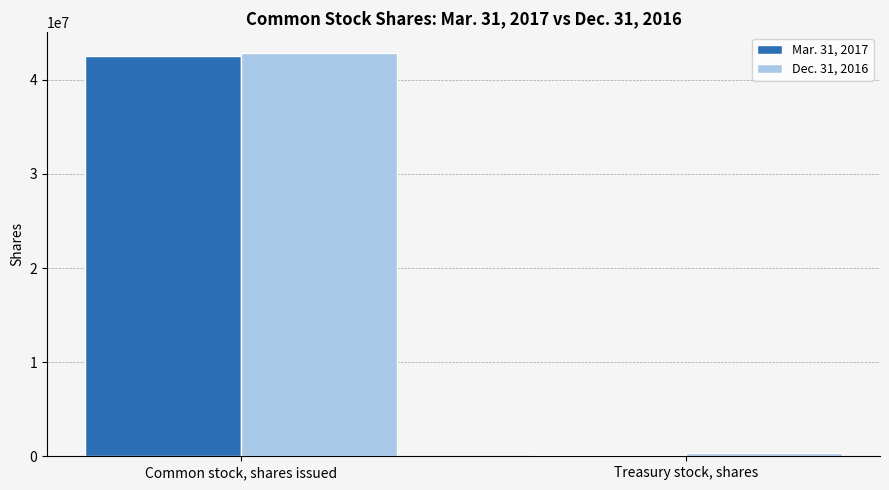

What are all the series names shown in the legend?

Mar. 31, 2017, Dec. 31, 2016